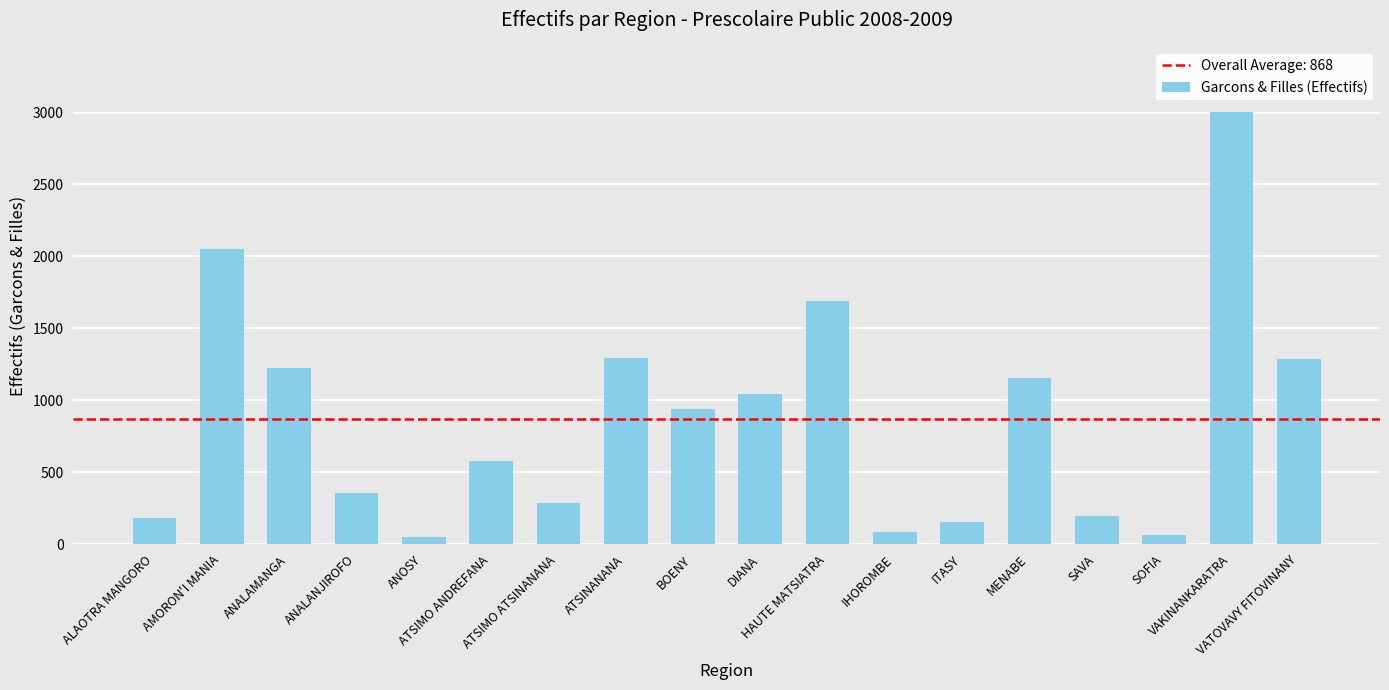

The value at DIANA is 1430. True or false?

False